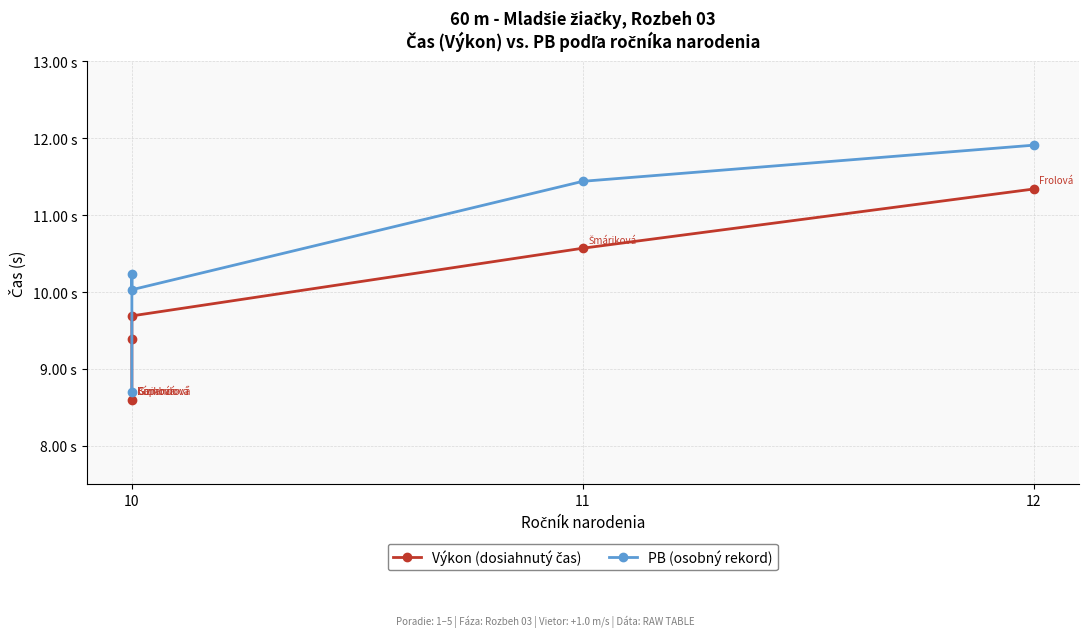

How many Výkon values are between 9 and 10?

2